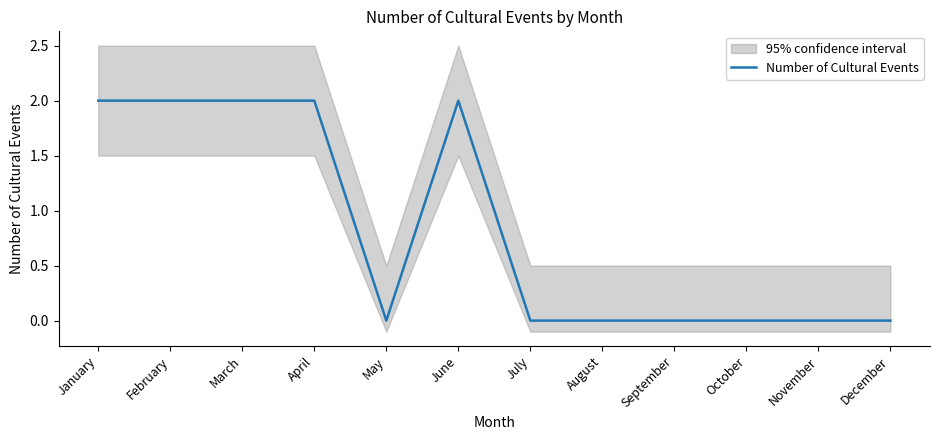

Reading right to left, transcribe all the data shown in this chart.

0	0	0	0	0	0	2	0	2	2	2	2